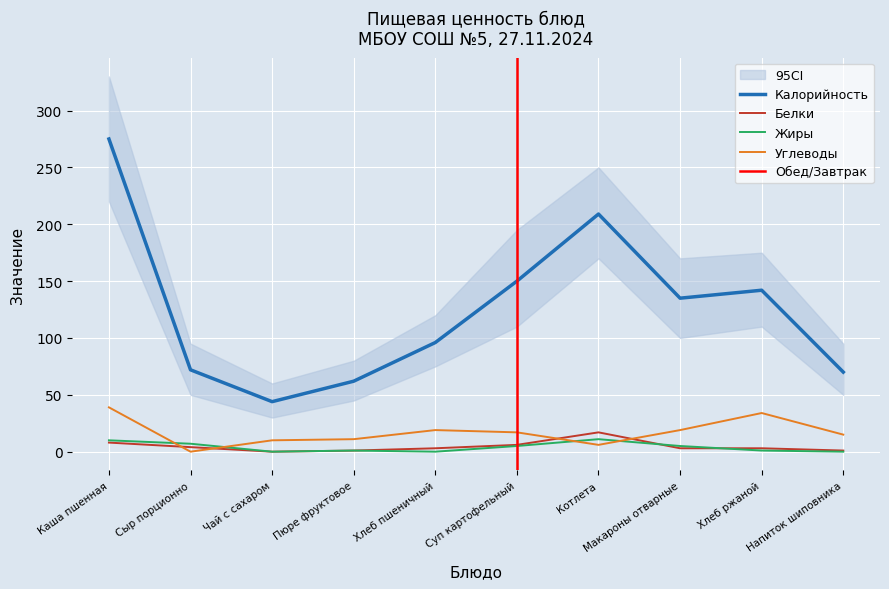

Which series has the largest total across all categories?

Калорийность